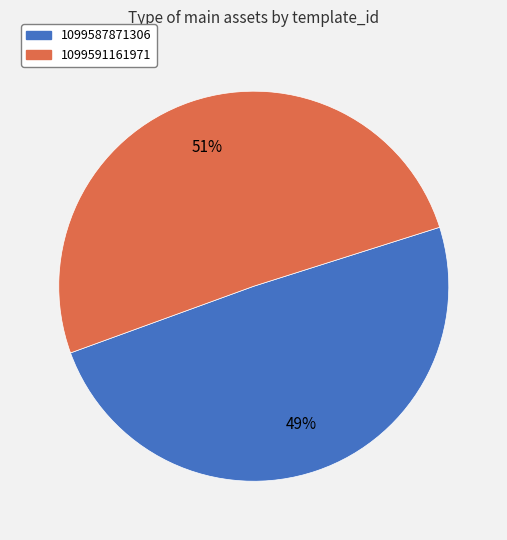

What percentage is the 1099591161971 slice, to the nearest percent?

51%